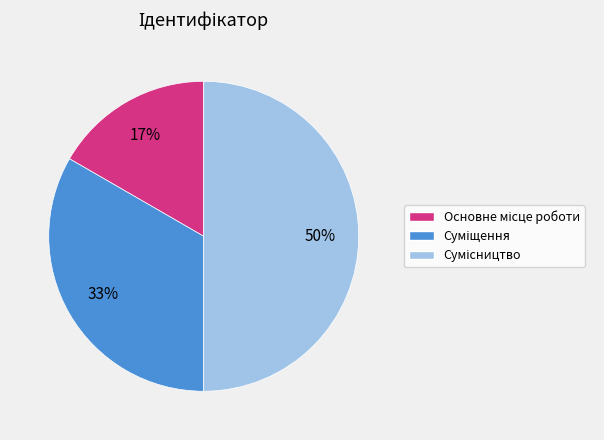

To the nearest percent, what is the average slice percentage?

33%